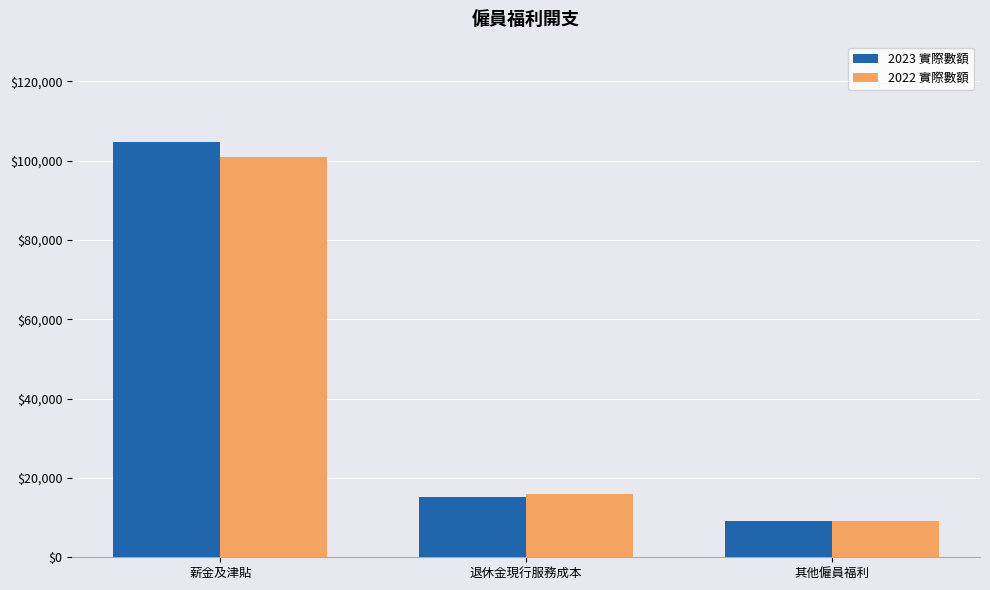

Reading left to right, list all the values displayed in this chart.

2023 實際數額: 104779	15095	9257
2022 實際數額: 101020	15998	9091